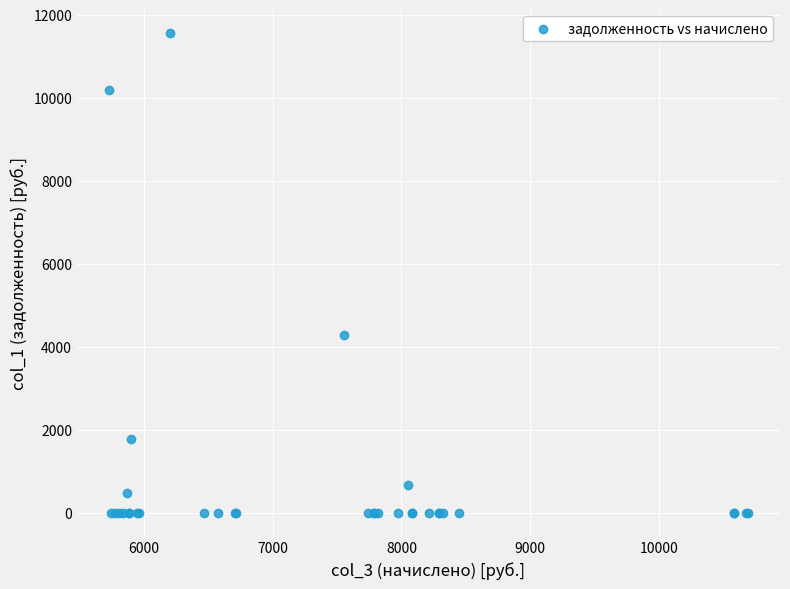

What Y value in the scatter plot is closest to 5781?

4285.3